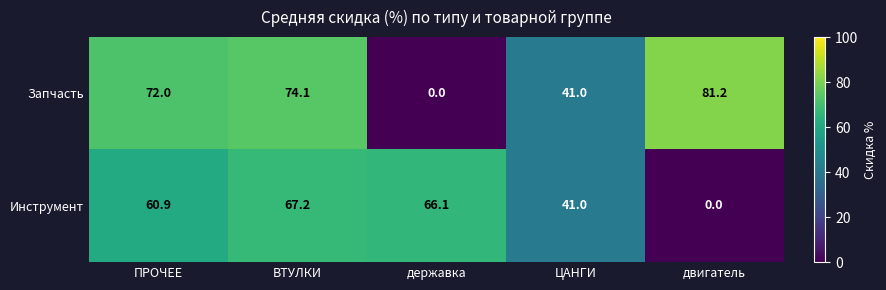

Is the value of Инструмент at державка greater than the value of Запчасть at двигатель?

No